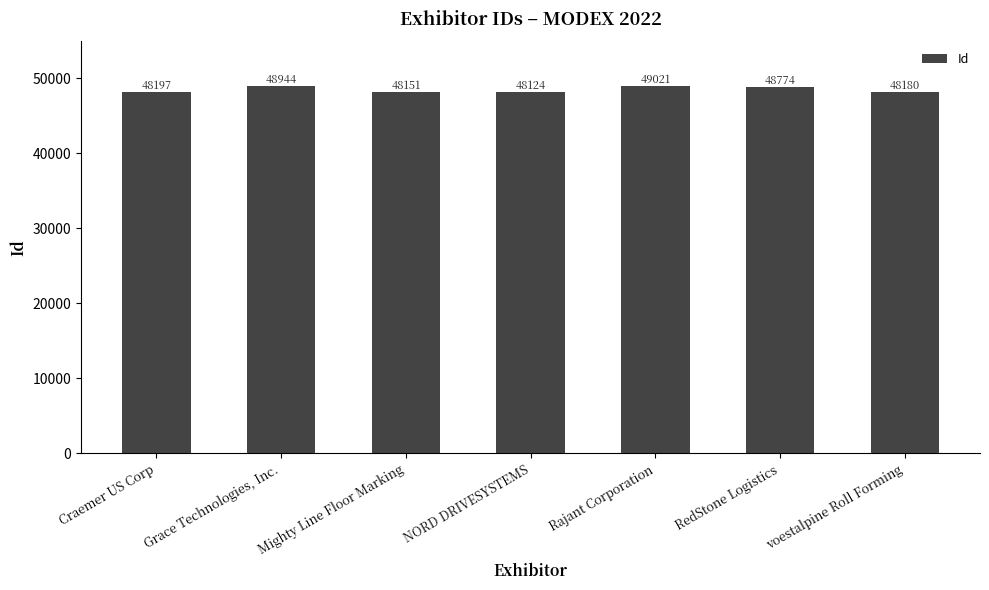

The chart shows a value of 31871 at Craemer US Corp. True or false?

False